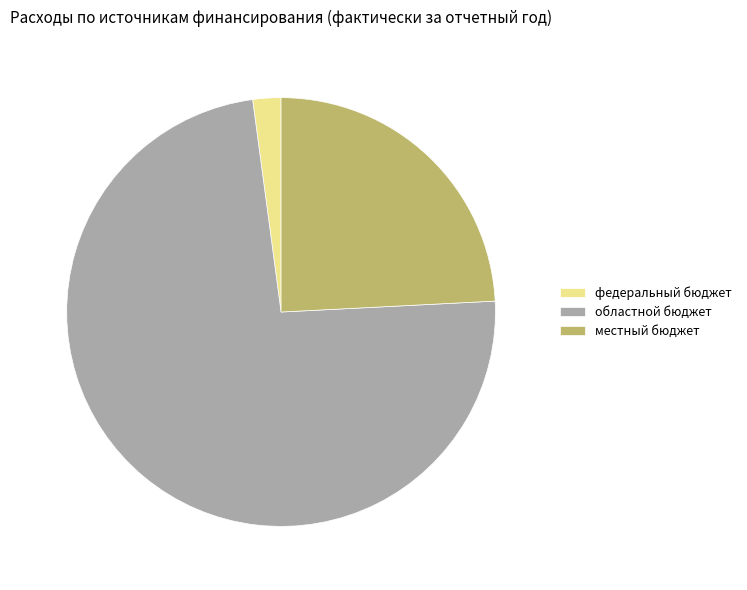

Which category has the smallest portion of the pie?

федеральный бюджет